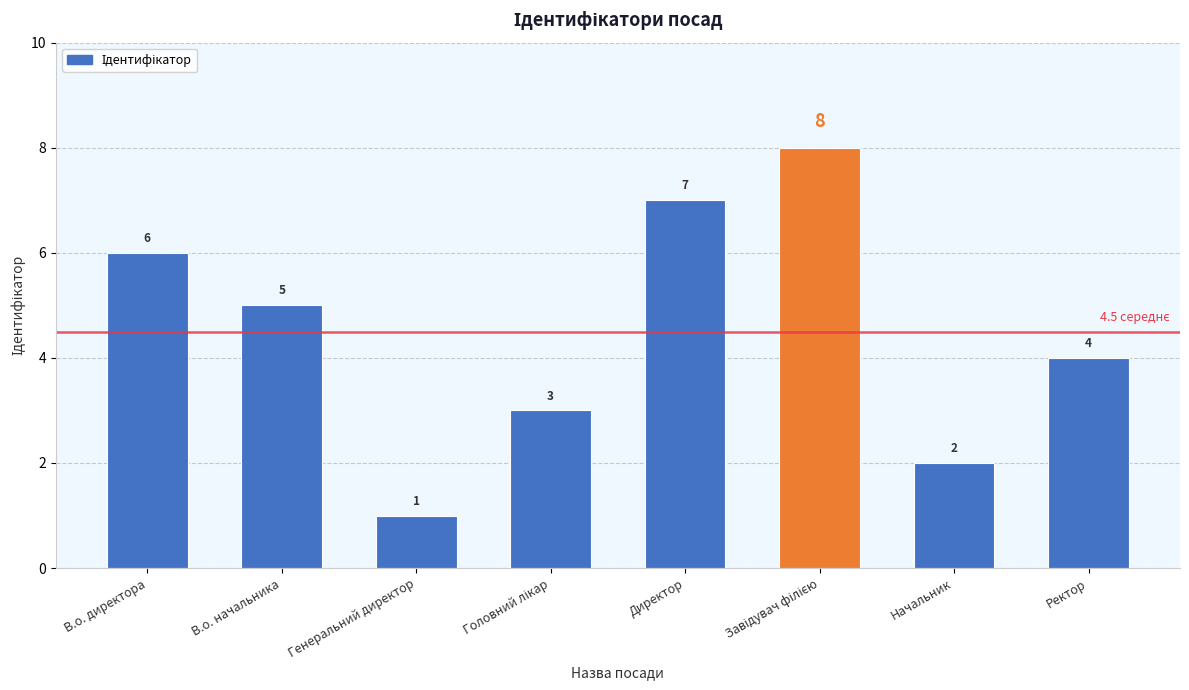

What position from the right is В.о. директора?

8